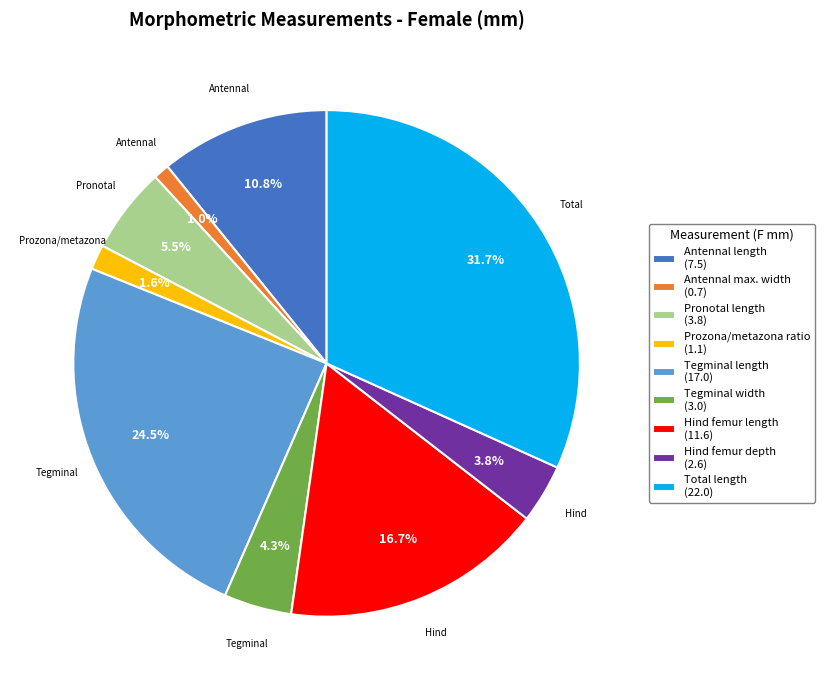

To the nearest percent, what is the difference between the largest and smallest slice percentages?

31%